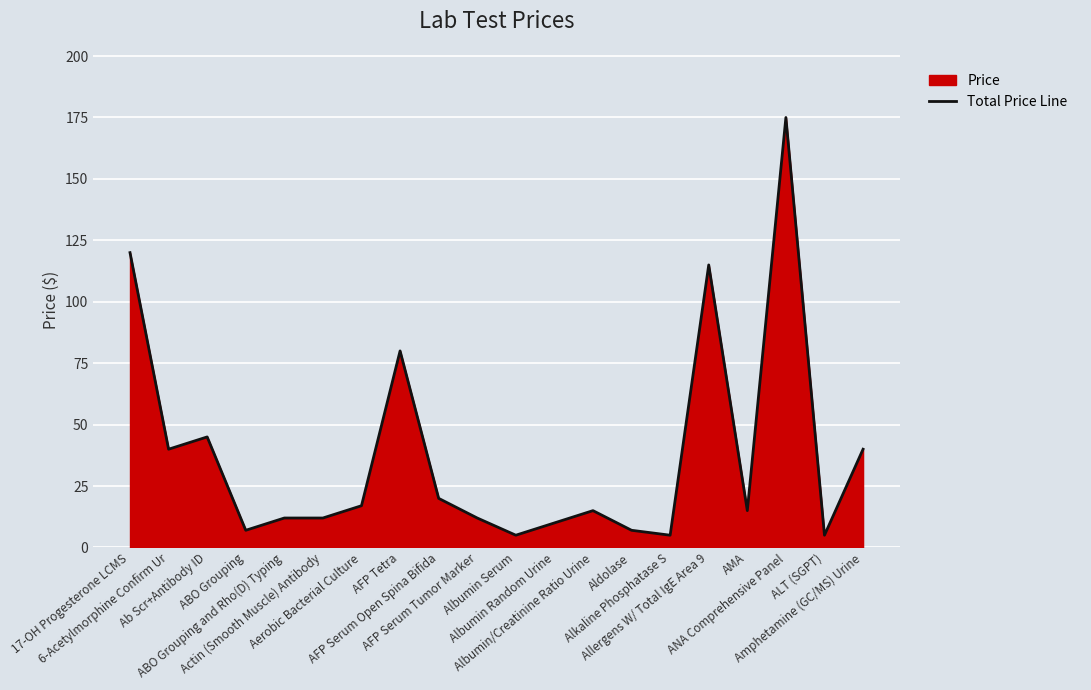

At which label does the data first exceed 15?

17-OH Progesterone LCMS